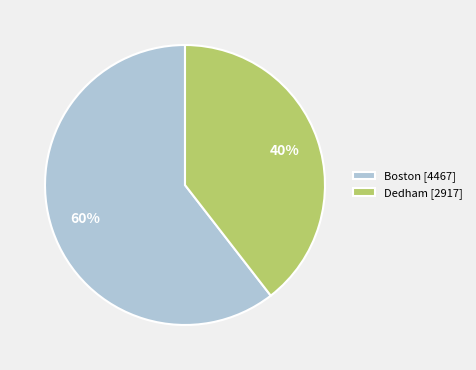

To the nearest percent, what portion does Boston [4467] represent?

60%